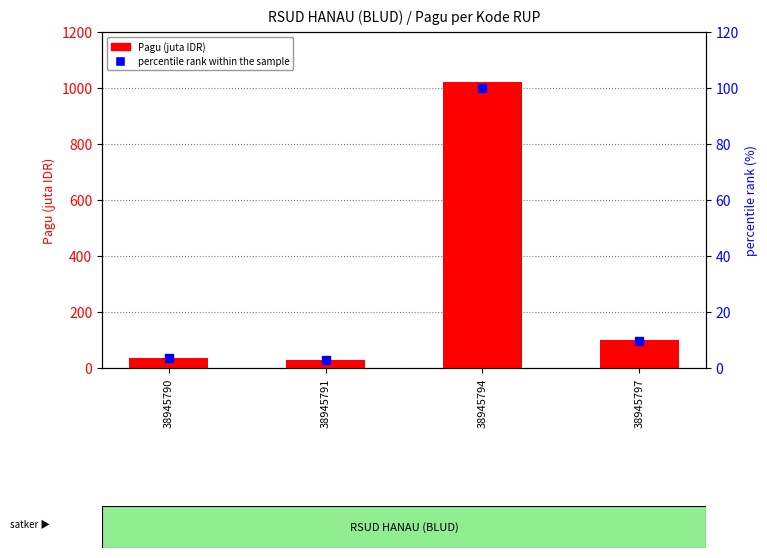

At which category is the sum across all series the highest?

38945794